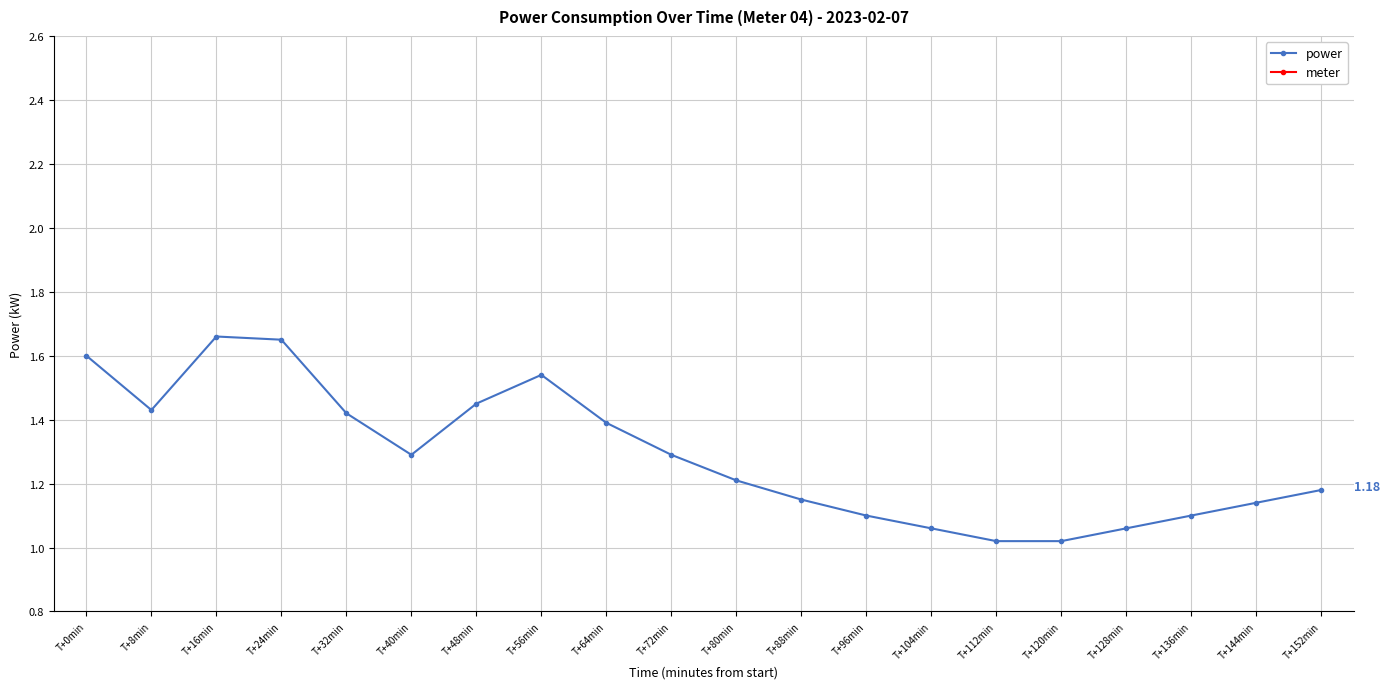

Between T+128min and T+72min, which is larger?

T+72min